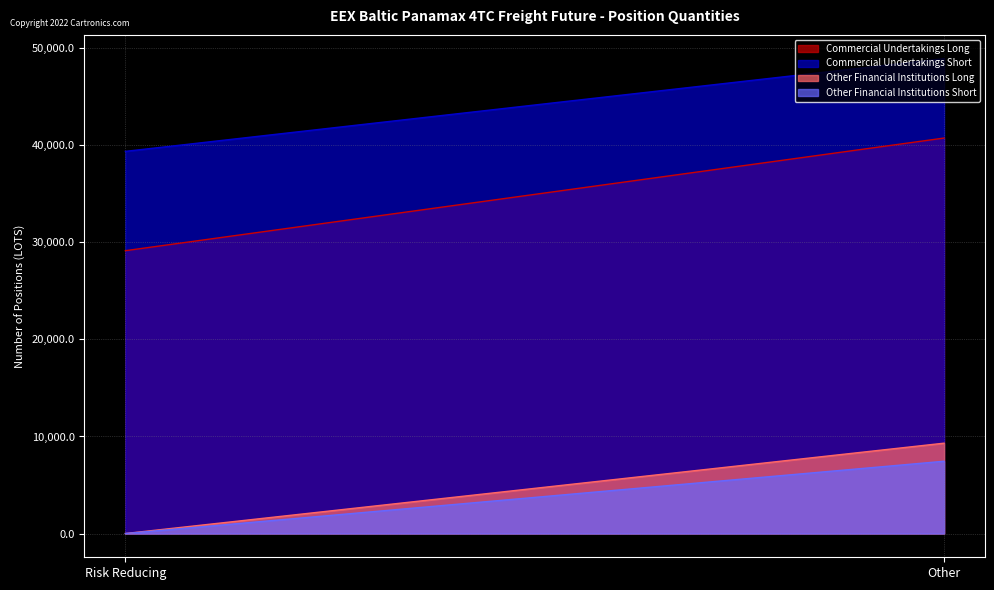

Where does the Commercial Undertakings Long series first go above 40752?

Other